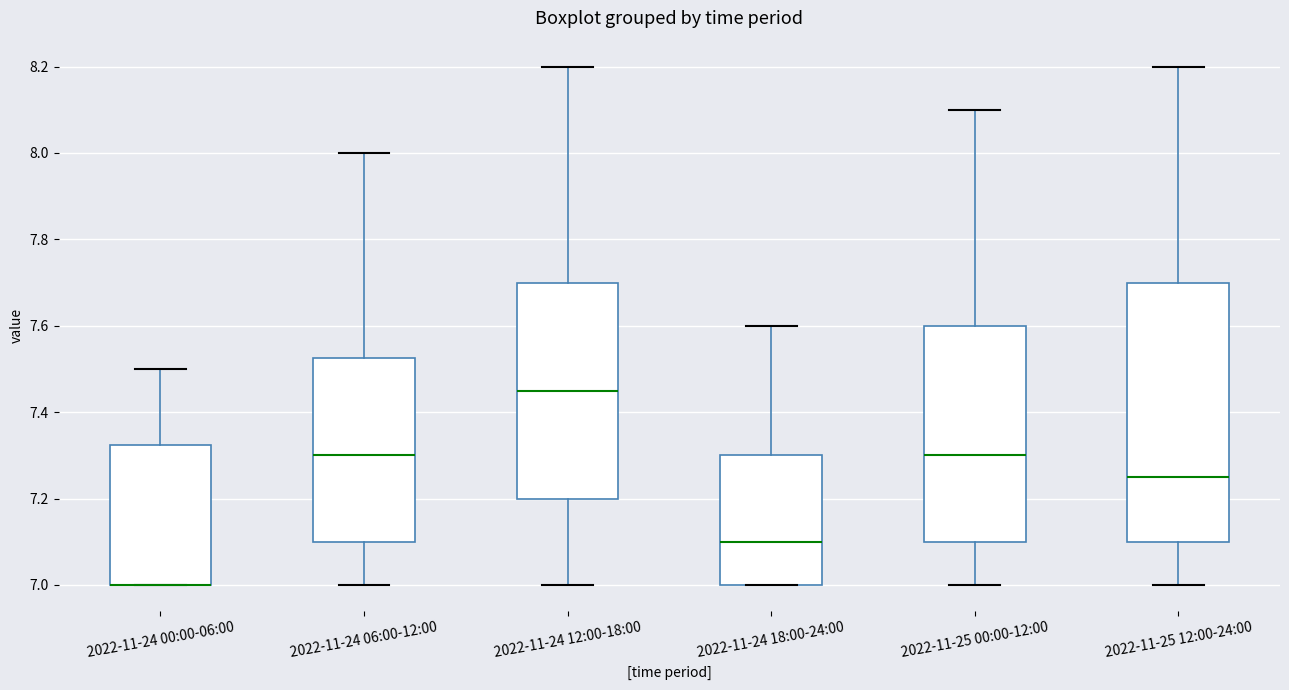

Reading left to right, transcribe this box plot: for each box, give where its median line is, the range the box spans, and where its two whiskers end, as read against the y-axis. The values are not printed on the chart, so give them approximately, as read against the axis.

2022-11-24 00:00-06:00: median 7.00 (drawn on the box's lower edge), box 7.00 to 7.32, whiskers 7.00 to 7.50
2022-11-24 06:00-12:00: median 7.30, box 7.10 to 7.52, whiskers 7.00 to 8.00
2022-11-24 12:00-18:00: median 7.46, box 7.20 to 7.70, whiskers 7.00 to 8.20
2022-11-24 18:00-24:00: median 7.10, box 7.00 to 7.30, whiskers 7.00 to 7.60
2022-11-25 00:00-12:00: median 7.30, box 7.10 to 7.60, whiskers 7.00 to 8.10
2022-11-25 12:00-24:00: median 7.26, box 7.10 to 7.70, whiskers 7.00 to 8.20